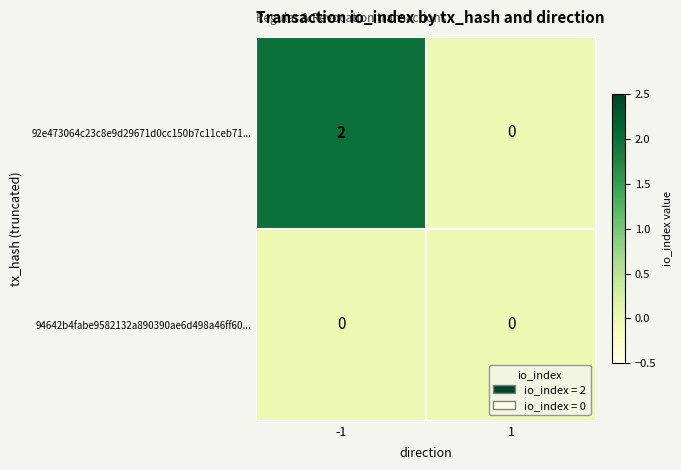

True or false: 94642b4fabe9582132a890390ae6d498a46ff60... has a value of 0 at 1.

True